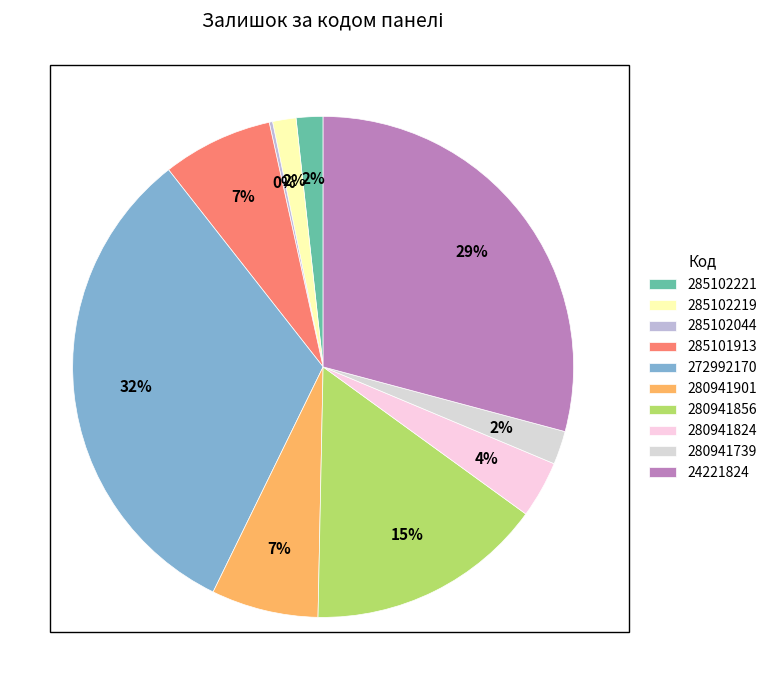

Rank the categories by value from lowest to highest.

285102044, 285102219, 285102221, 280941739, 280941824, 280941901, 285101913, 280941856, 24221824, 272992170